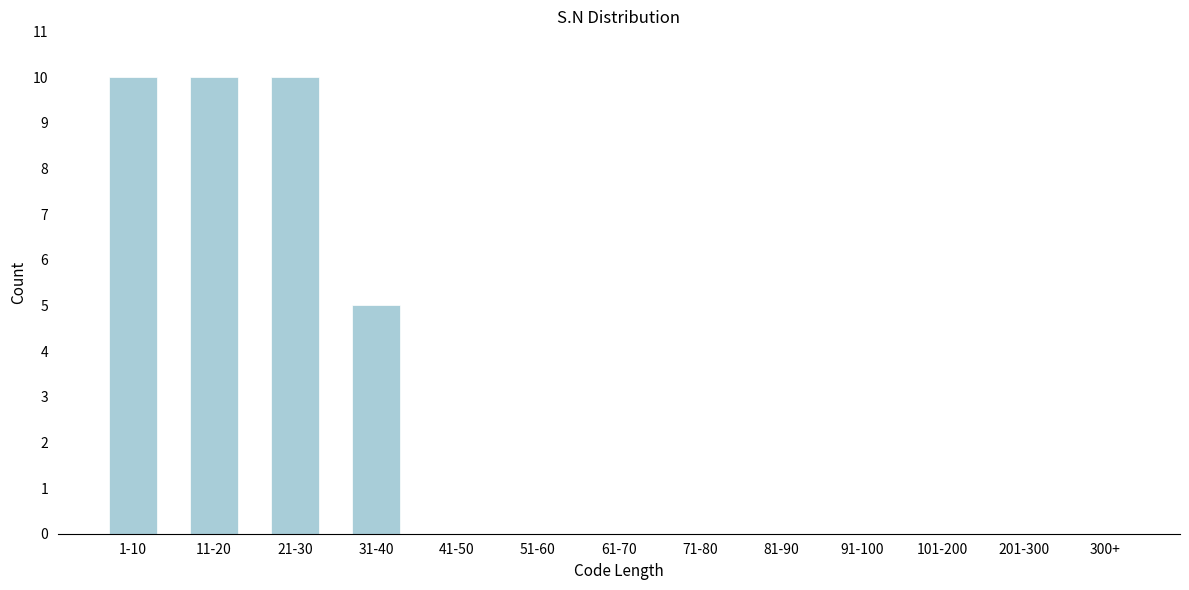

Reading left to right, extract all data points from this chart.

1-10=10	11-20=10	21-30=10	31-40=5	41-50=0	51-60=0	61-70=0	71-80=0	81-90=0	91-100=0	101-200=0	201-300=0	300+=0